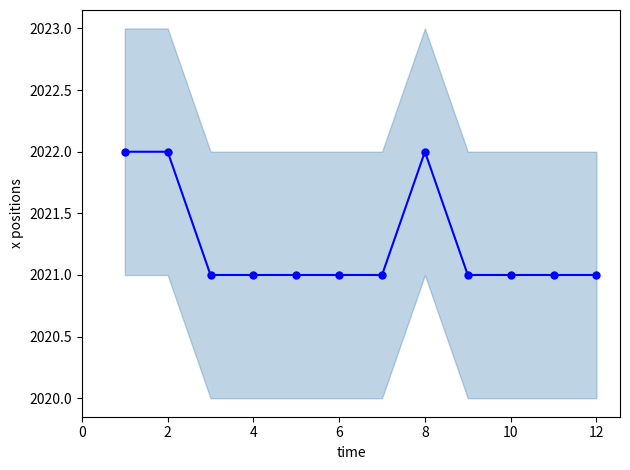

What value does the data have at 4?

2021